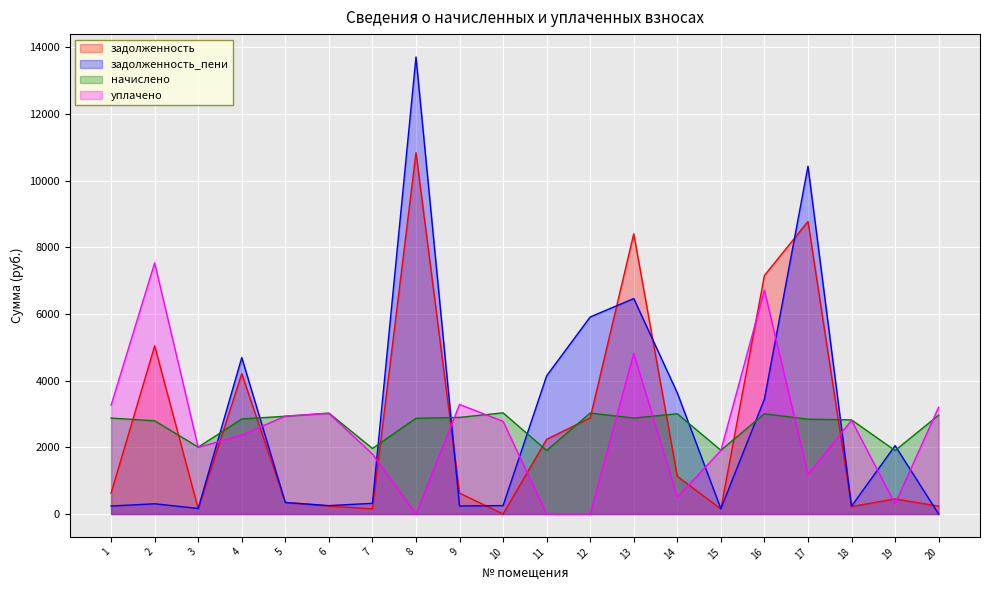

Is the value of задолженность at 10 greater than the value of начислено at 13?

No